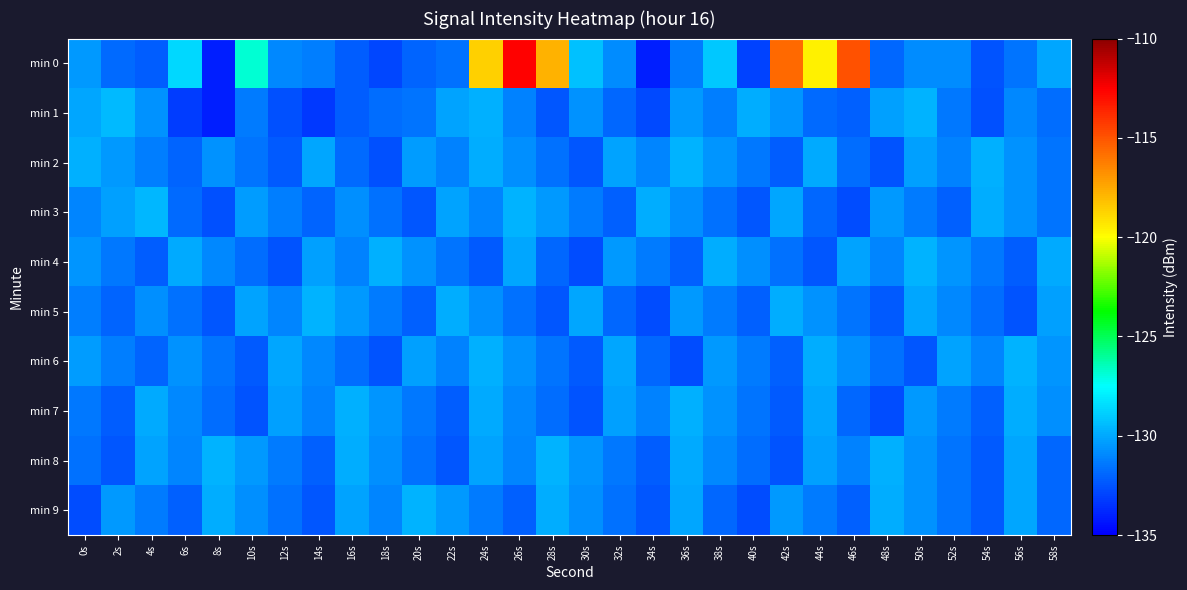

Reading left to right, list all the values displayed in this chart.

min 0: 0s=-130.4	2s=-131.9	4s=-132.2	6s=-128.6	8s=-134.1	10s=-126.8	12s=-130.9	14s=-131.2	16s=-132.2	18s=-132.9	20s=-132.0	22s=-131.6	24s=-118.6	26s=-112.6	28s=-117.8	30s=-129.3	32s=-130.8	34s=-134.1	36s=-131.3	38s=-129.1	40s=-133.0	42s=-115.6	44s=-119.6	46s=-115.0	48s=-131.9	50s=-130.8	52s=-130.9	54s=-132.5	56s=-131.5	58s=-130.0
min 1: 0s=-130.1	2s=-129.4	4s=-130.7	6s=-133.2	8s=-134.1	10s=-131.3	12s=-132.6	14s=-133.3	16s=-132.3	18s=-131.7	20s=-131.5	22s=-130.2	24s=-129.8	26s=-131.1	28s=-132.4	30s=-130.7	32s=-131.9	34s=-132.8	36s=-130.5	38s=-131.2	40s=-129.9	42s=-130.6	44s=-131.8	46s=-132.1	48s=-130.3	50s=-129.7	52s=-131.4	54s=-132.6	56s=-130.9	58s=-131.7
min 2: 0s=-129.8	2s=-130.5	4s=-131.2	6s=-132.0	8s=-130.7	10s=-131.5	12s=-132.3	14s=-130.1	16s=-131.8	18s=-132.6	20s=-130.4	22s=-131.1	24s=-129.9	26s=-130.8	28s=-131.6	30s=-132.4	32s=-130.2	34s=-131.0	36s=-129.7	38s=-130.6	40s=-131.4	42s=-132.2	44s=-130.0	46s=-131.7	48s=-132.5	50s=-130.3	52s=-131.1	54s=-129.8	56s=-130.7	58s=-131.5
min 3: 0s=-131.0	2s=-130.3	4s=-129.6	6s=-131.8	8s=-132.6	10s=-130.4	12s=-131.2	14s=-132.0	16s=-130.8	18s=-131.6	20s=-132.4	22s=-130.2	24s=-131.0	26s=-129.7	28s=-130.5	30s=-131.3	32s=-132.1	34s=-129.9	36s=-130.8	38s=-131.6	40s=-132.4	42s=-130.1	44s=-131.9	46s=-132.7	48s=-130.5	50s=-131.3	52s=-132.1	54s=-129.9	56s=-130.7	58s=-131.5
min 4: 0s=-130.6	2s=-131.4	4s=-132.2	6s=-130.0	8s=-130.9	10s=-131.7	12s=-132.5	14s=-130.3	16s=-131.1	18s=-129.8	20s=-130.7	22s=-131.5	24s=-132.3	26s=-130.1	28s=-131.9	30s=-132.7	32s=-130.5	34s=-131.3	36s=-132.1	38s=-129.9	40s=-130.8	42s=-131.6	44s=-132.4	46s=-130.2	48s=-131.0	50s=-129.7	52s=-130.6	54s=-131.4	56s=-132.2	58s=-130.0
min 5: 0s=-131.2	2s=-132.0	4s=-130.8	6s=-131.6	8s=-132.4	10s=-130.2	12s=-131.0	14s=-129.7	16s=-130.5	18s=-131.3	20s=-132.1	22s=-129.9	24s=-130.8	26s=-131.6	28s=-132.4	30s=-130.1	32s=-131.9	34s=-132.7	36s=-130.5	38s=-131.3	40s=-132.1	42s=-129.9	44s=-130.7	46s=-131.5	48s=-132.3	50s=-130.1	52s=-130.9	54s=-131.7	56s=-132.5	58s=-130.3
min 6: 0s=-130.4	2s=-131.2	4s=-132.0	6s=-130.7	8s=-131.5	10s=-132.3	12s=-130.1	14s=-130.9	16s=-131.7	18s=-132.5	20s=-130.3	22s=-131.1	24s=-129.8	26s=-130.7	28s=-131.5	30s=-132.3	32s=-130.1	34s=-131.9	36s=-132.7	38s=-130.5	40s=-131.3	42s=-132.1	44s=-129.9	46s=-130.8	48s=-131.6	50s=-132.4	52s=-130.2	54s=-131.0	56s=-129.7	58s=-130.6
min 7: 0s=-131.4	2s=-132.2	4s=-130.0	6s=-130.9	8s=-131.7	10s=-132.5	12s=-130.3	14s=-131.1	16s=-129.8	18s=-130.6	20s=-131.4	22s=-132.2	24s=-130.0	26s=-130.9	28s=-131.7	30s=-132.5	32s=-130.3	34s=-131.1	36s=-129.8	38s=-130.7	40s=-131.5	42s=-132.3	44s=-130.1	46s=-131.9	48s=-132.7	50s=-130.5	52s=-131.3	54s=-132.1	56s=-129.9	58s=-130.8
min 8: 0s=-131.6	2s=-132.4	4s=-130.2	6s=-131.0	8s=-129.7	10s=-130.5	12s=-131.3	14s=-132.1	16s=-129.9	18s=-130.8	20s=-131.6	22s=-132.4	24s=-130.2	26s=-131.0	28s=-129.7	30s=-130.6	32s=-131.4	34s=-132.2	36s=-130.0	38s=-130.9	40s=-131.7	42s=-132.5	44s=-130.3	46s=-131.1	48s=-129.8	50s=-130.7	52s=-131.5	54s=-132.3	56s=-130.1	58s=-131.9
min 9: 0s=-132.7	2s=-130.5	4s=-131.3	6s=-132.1	8s=-129.9	10s=-130.8	12s=-131.6	14s=-132.4	16s=-130.2	18s=-131.0	20s=-129.7	22s=-130.5	24s=-131.3	26s=-132.1	28s=-129.9	30s=-130.8	32s=-131.6	34s=-132.4	36s=-130.1	38s=-131.9	40s=-132.7	42s=-130.5	44s=-131.3	46s=-132.1	48s=-129.9	50s=-130.7	52s=-131.5	54s=-132.3	56s=-130.1	58s=-131.9